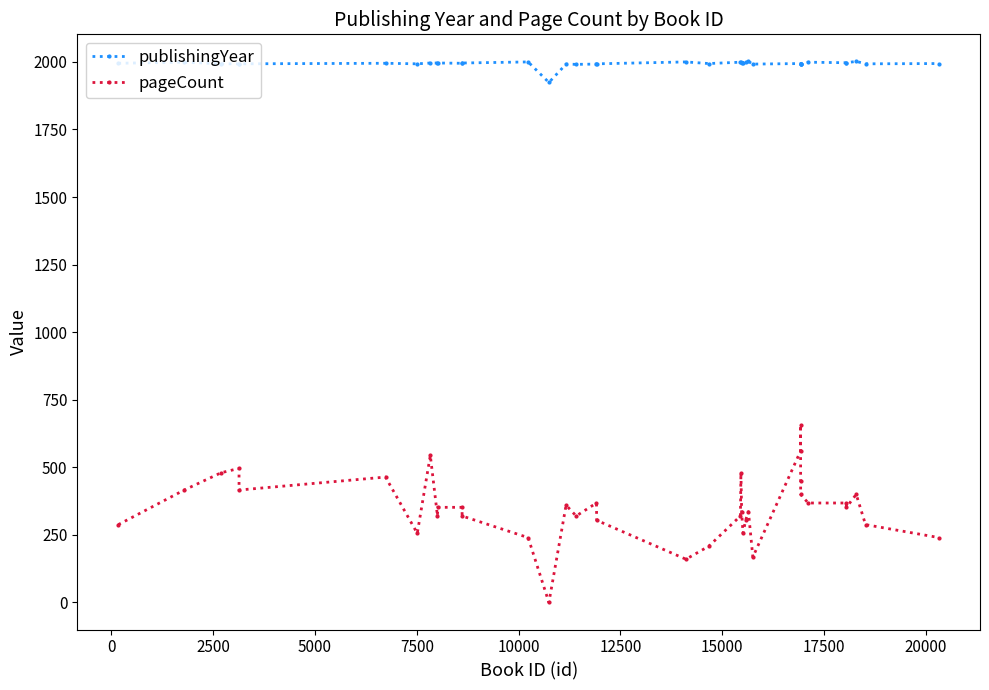

True or false: pageCount and publishingYear intersect in this chart.

False